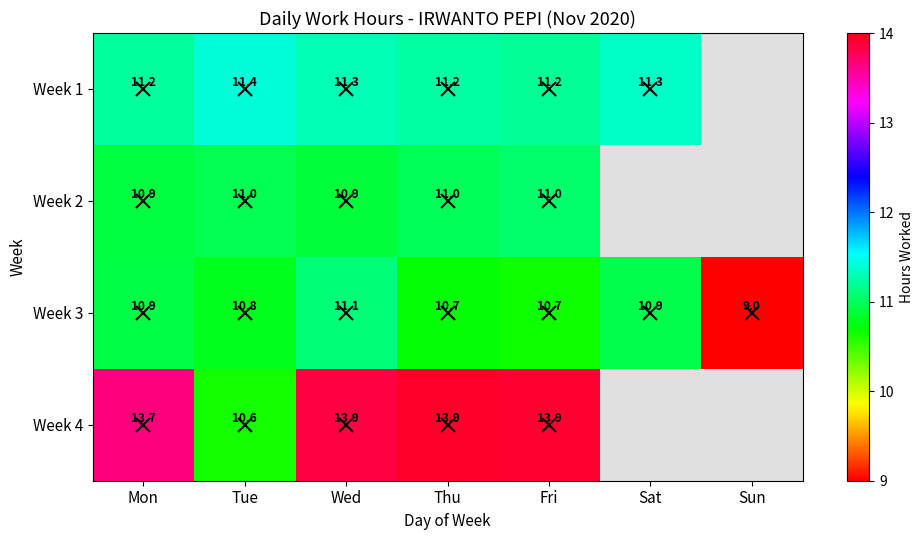

What is the difference between the highest and lowest values at Sat?

0.4